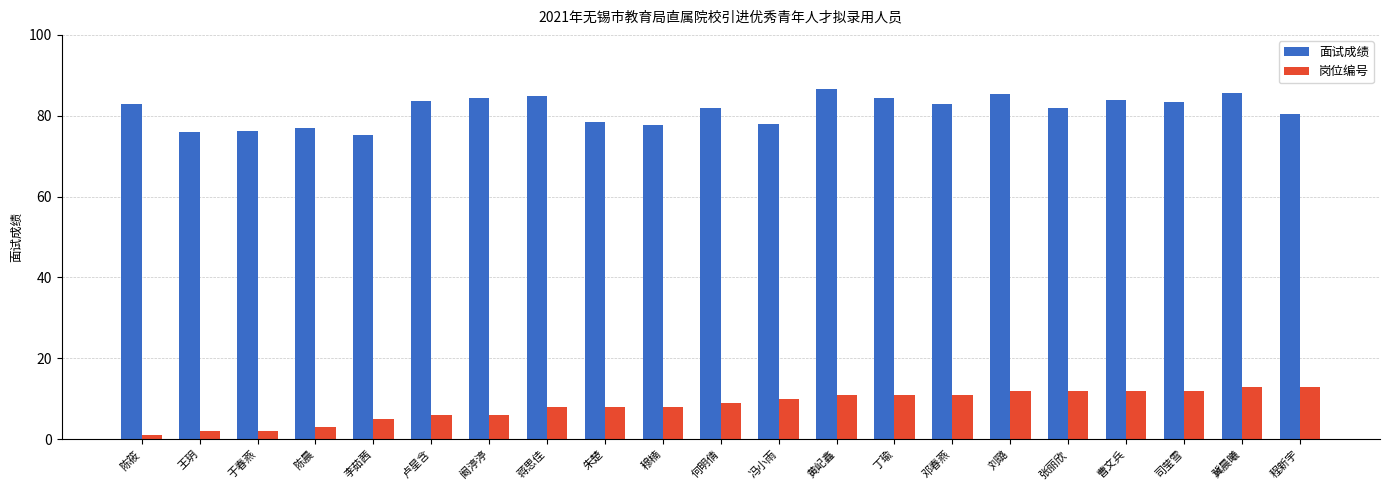

How many groups of bars are there?

21